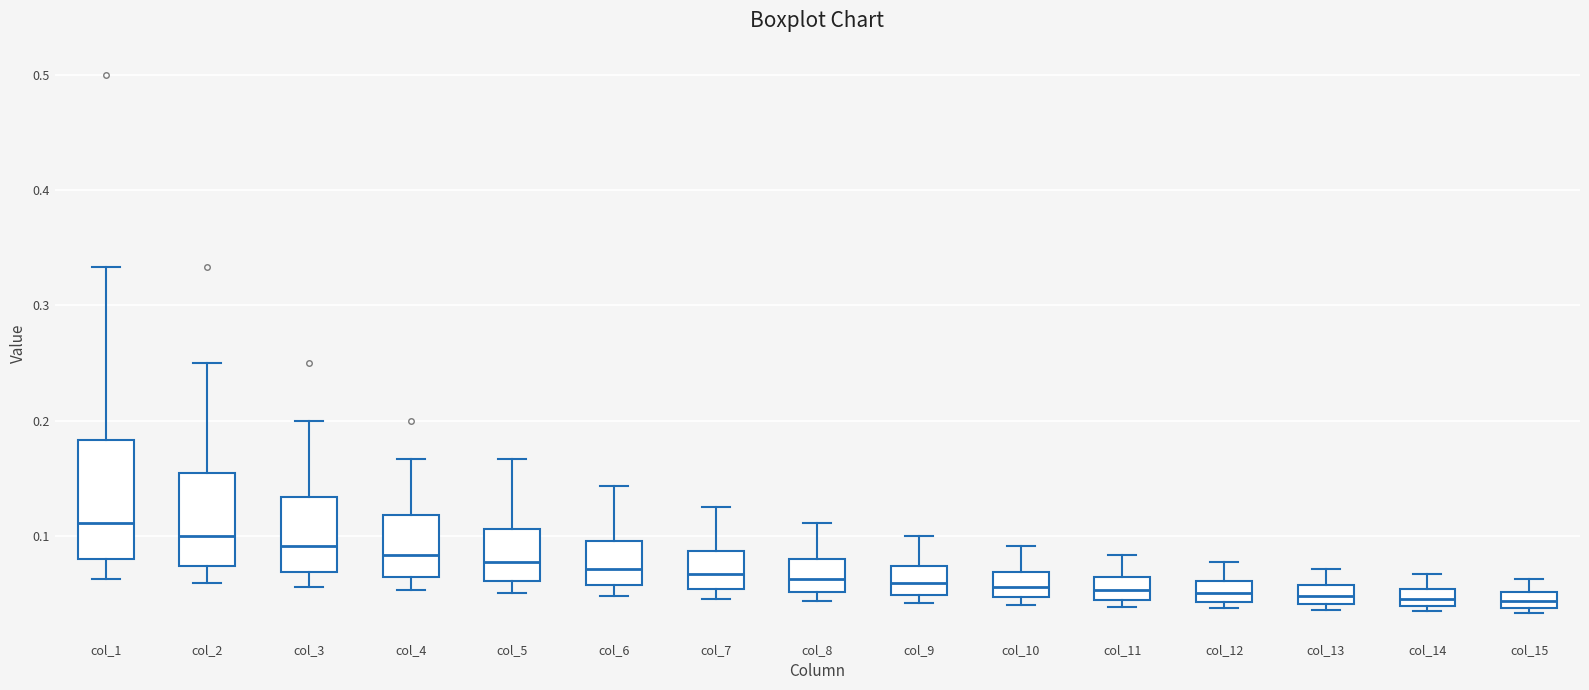

Where does the upper whisker of the box for col_6 end on the y-axis? The values are not printed on the chart, so give them approximately, as read against the axis.

0.14